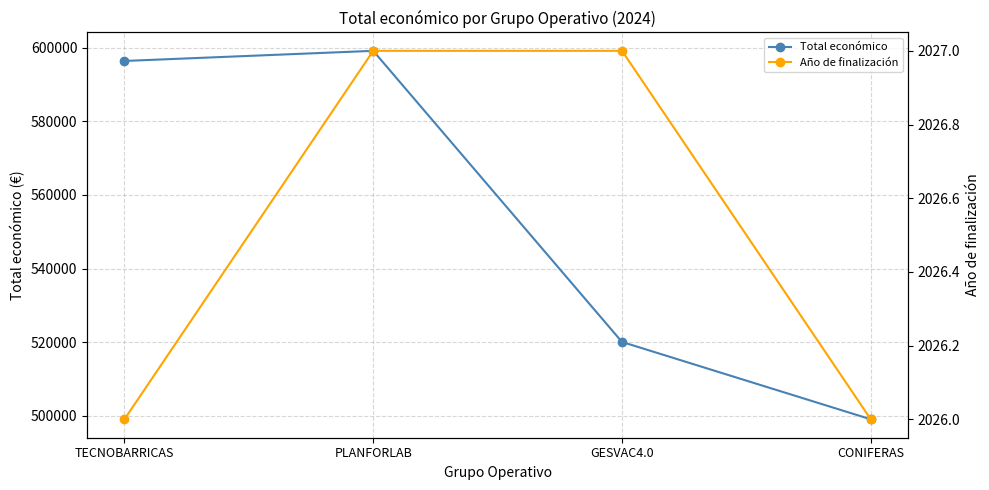

What is the sum of all Año de finalización values?

8106